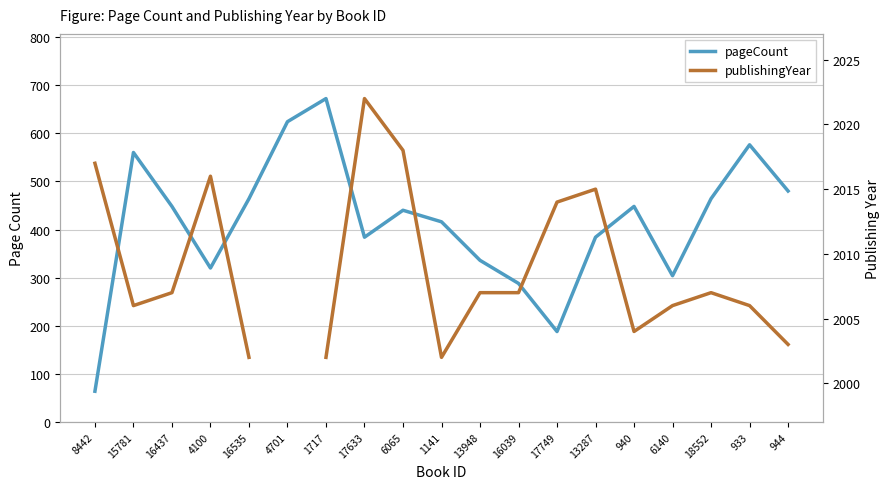

What is the value of the pageCount point at the 10th from the left?

416.0